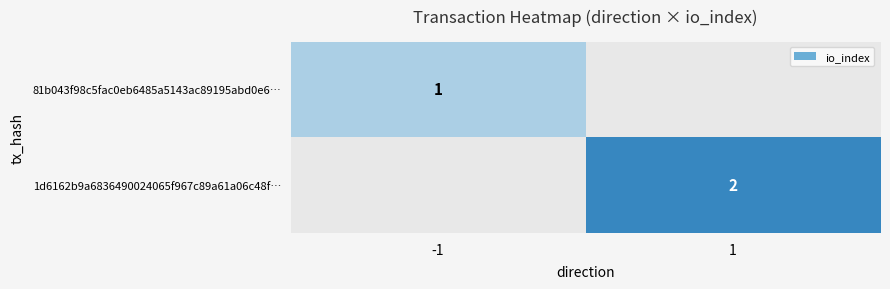

Count the number of categories in the chart.

2